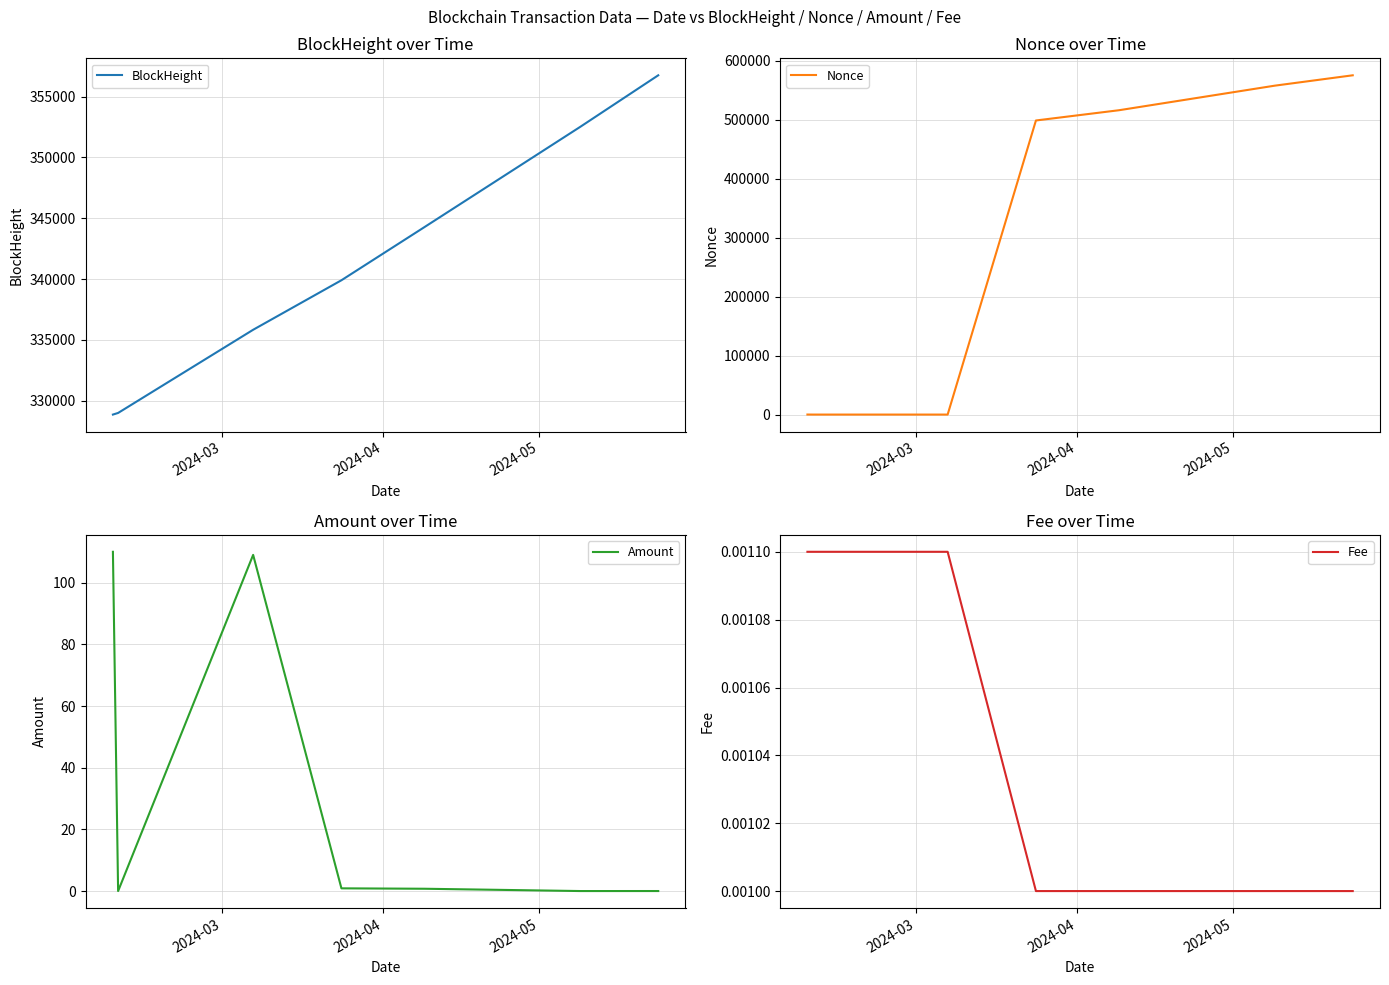

What is the highest value of the Nonce series?

575482